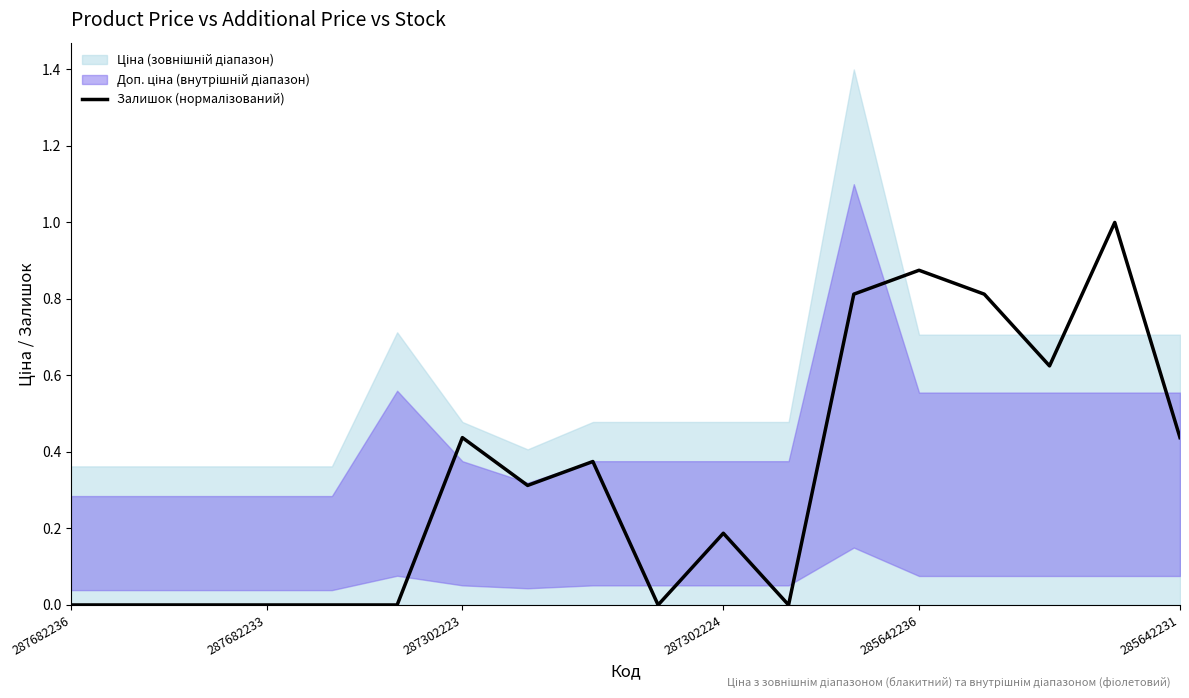

How many values are between 0 and 1?

18